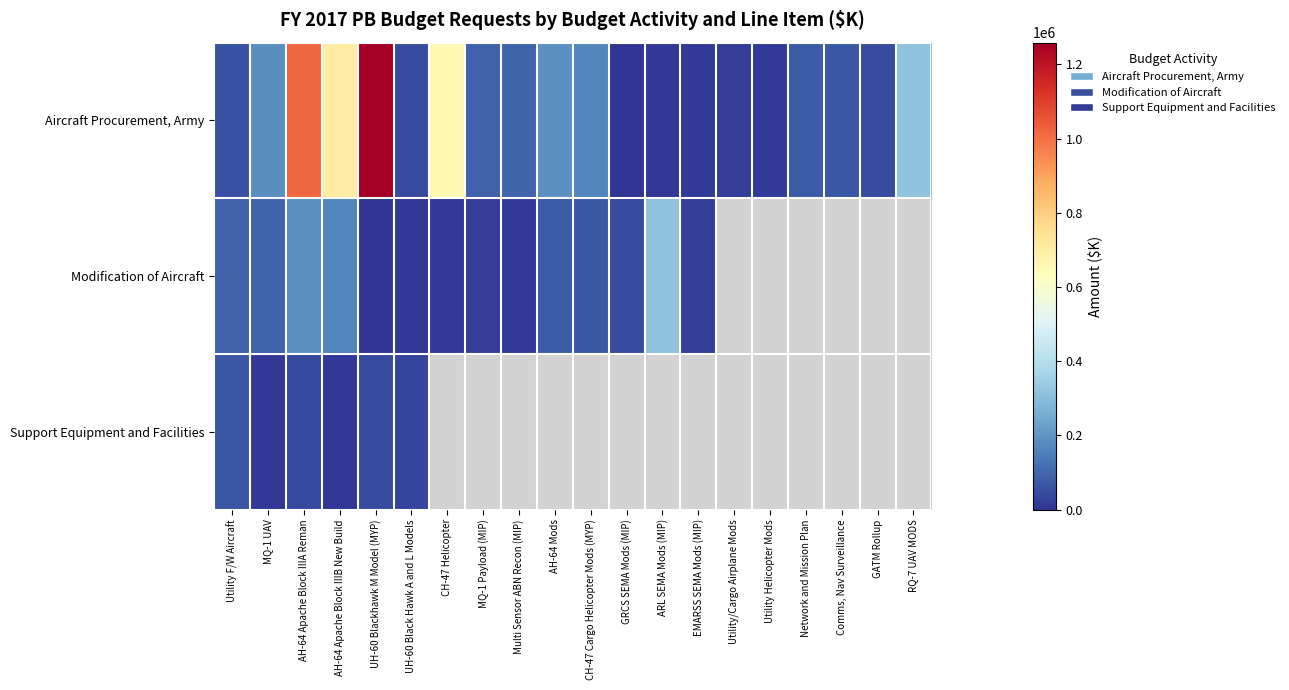

At which label does Aircraft Procurement, Army reach its peak?

UH-60 Blackhawk M Model (MYP)